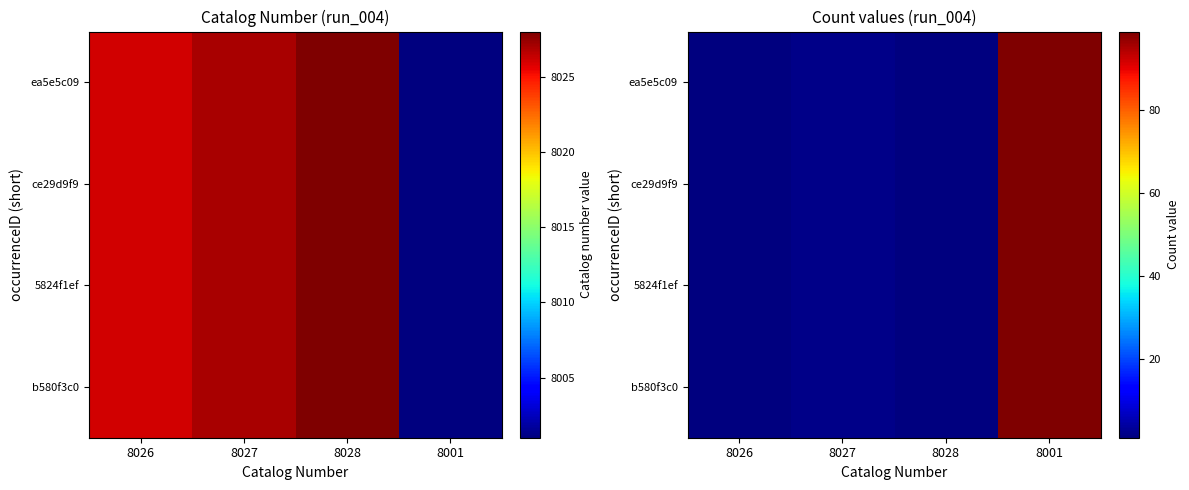

How many data points in ce29d9f9 are above 2?

1